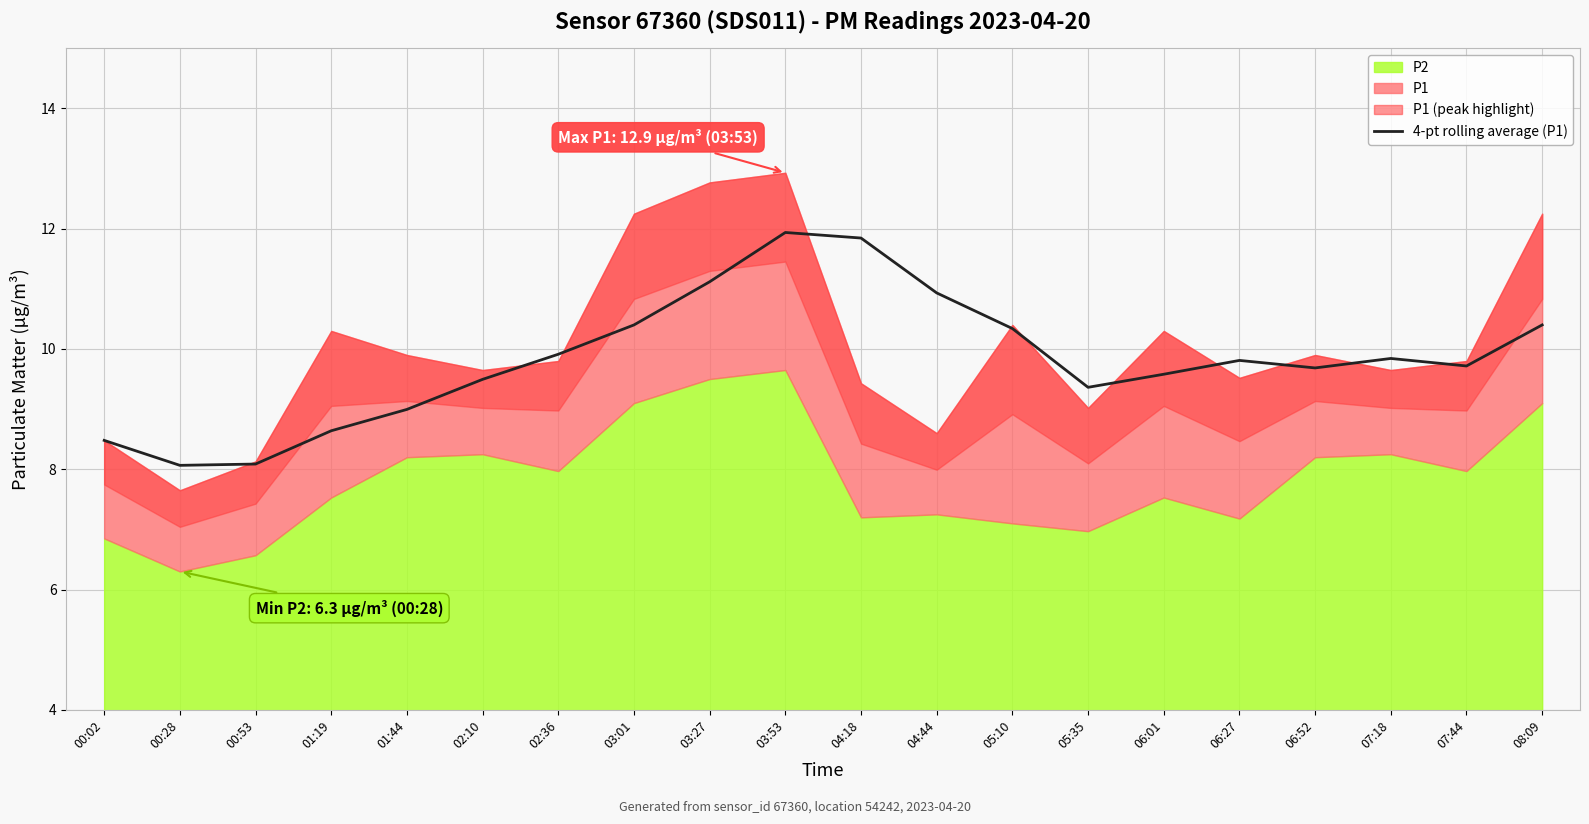

What is the lowest value of the 4-pt rolling average (P1) series?

8.1